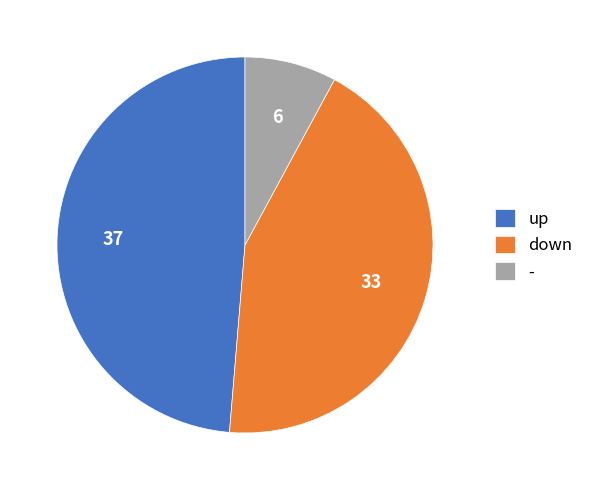

Approximately how many times larger is the value at down compared to -?

5.5